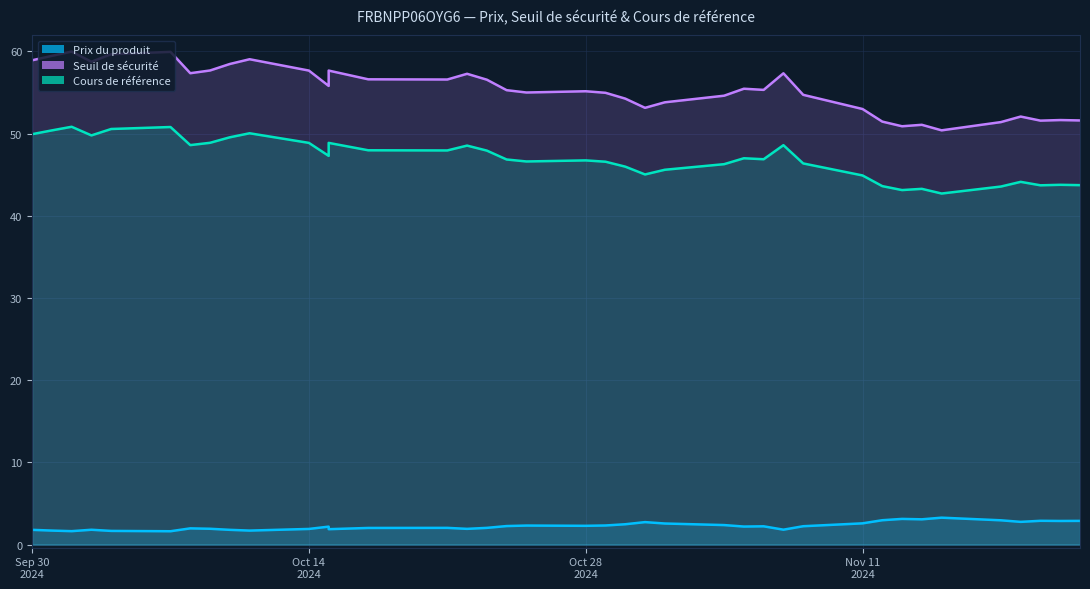

True or false: Seuil de sécurité and Cours de référence intersect in this chart.

False